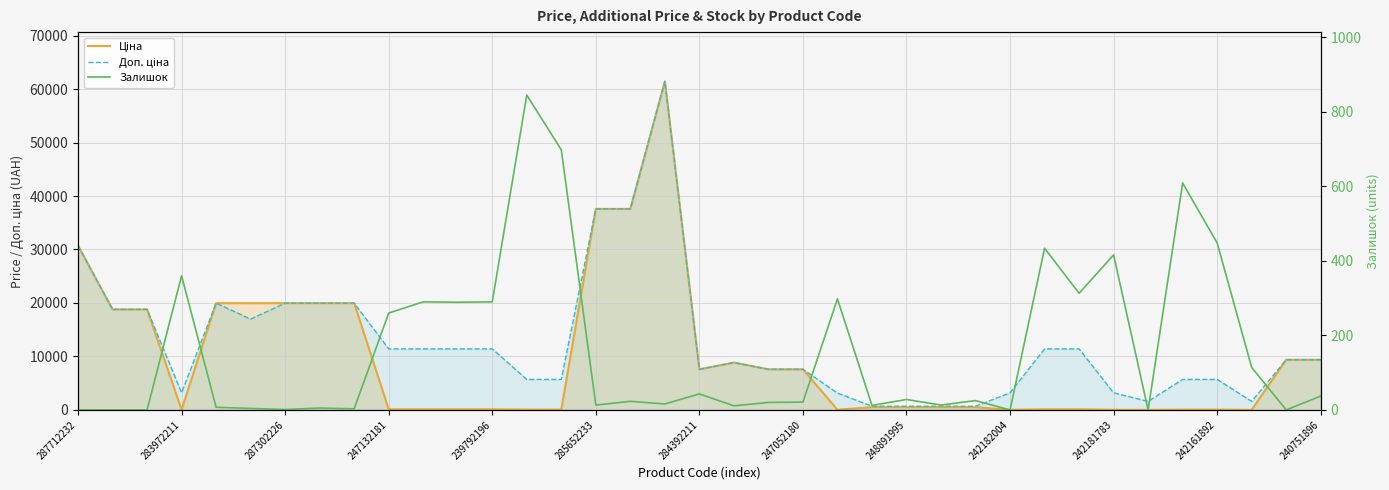

Between 23 and 35, which is larger?

35